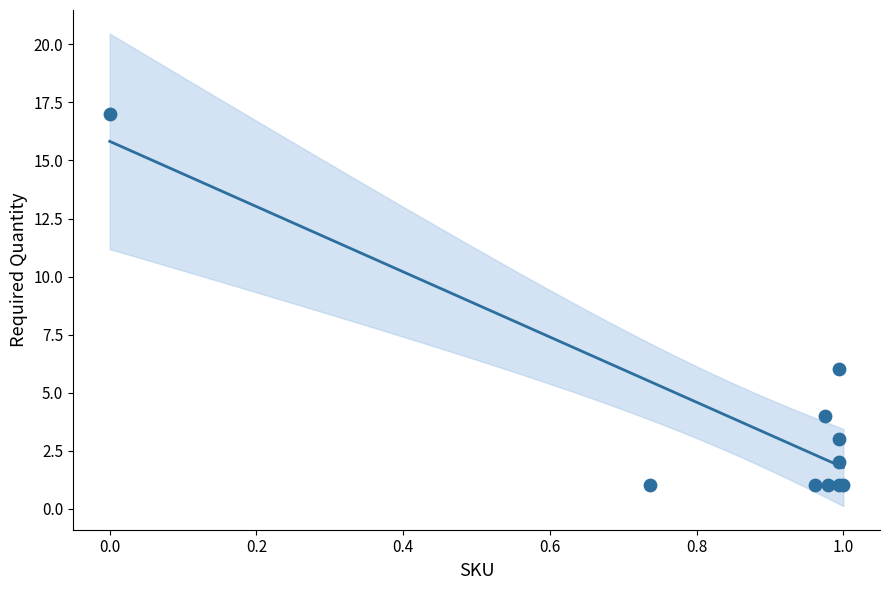

What Y value in the scatter plot is closest to 9?

6